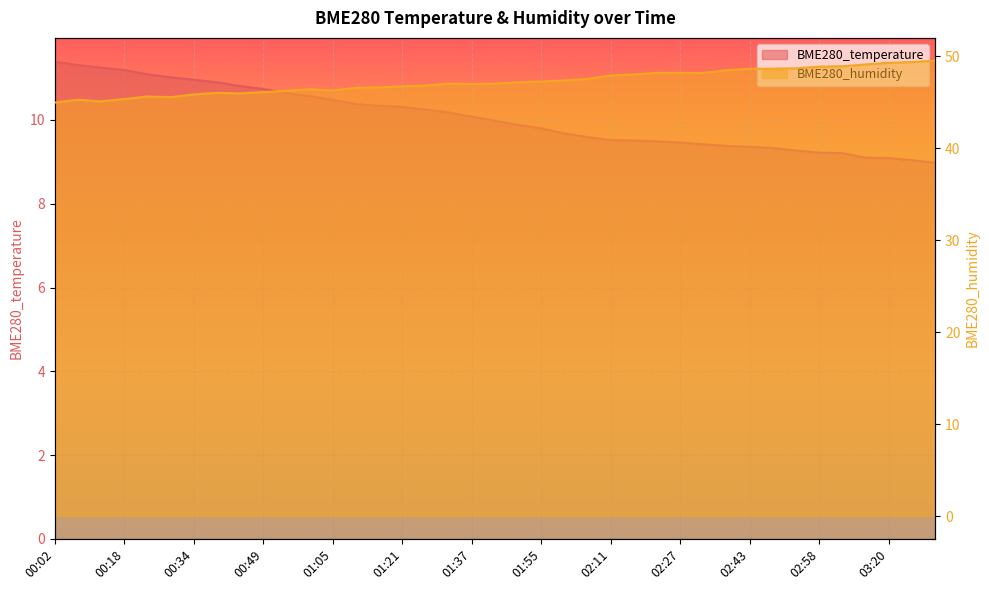

How many data points in BME280_temperature are less than 9?

1